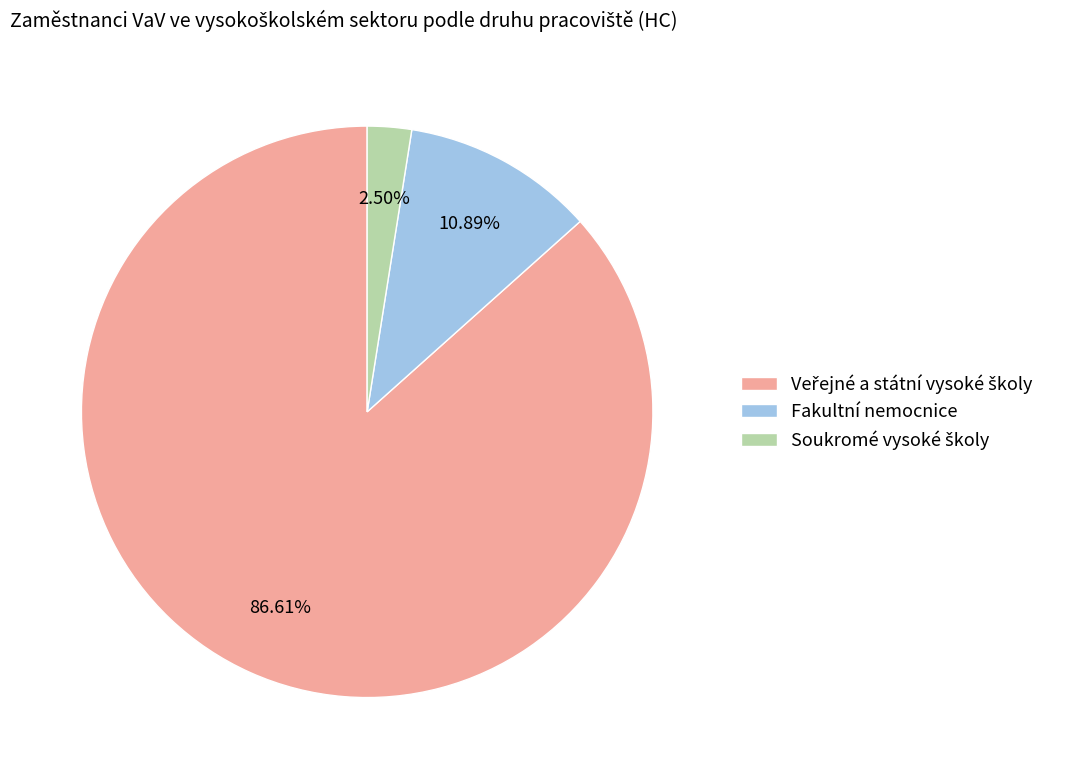

How many segments does this pie chart have?

3